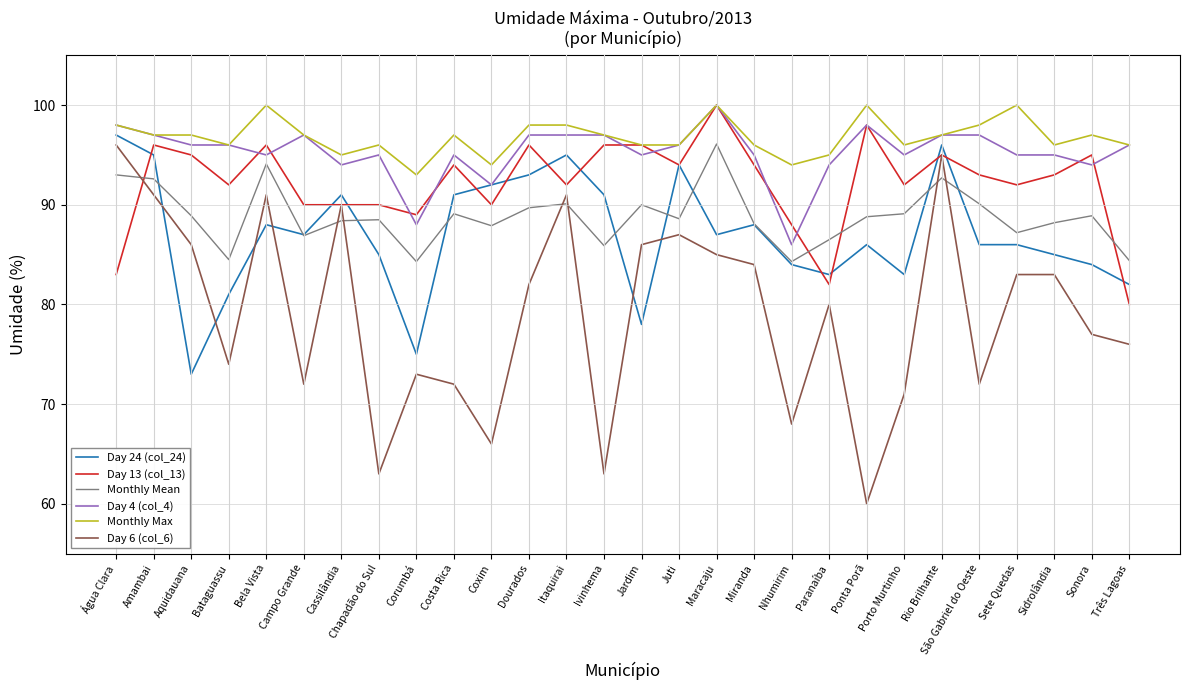

Is the value of Day 13 (col_13) at Rio Brilhante greater than the value of Day 6 (col_6) at Coxim?

Yes